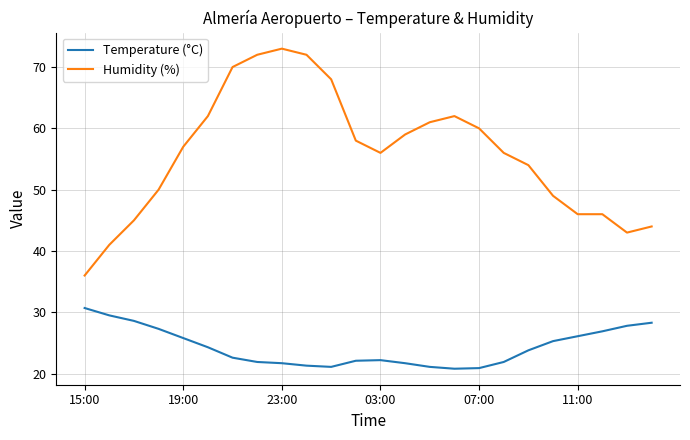

What is the average value of the Humidity (%) series?

55.8